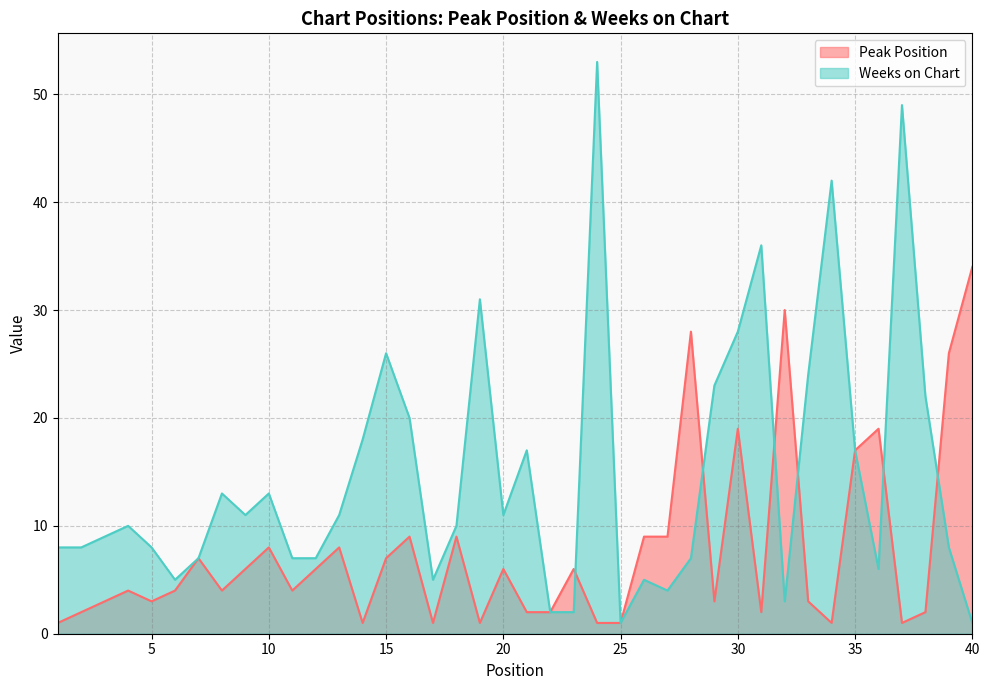

True or false: Weeks on Chart has a value of 53 at 24.

True